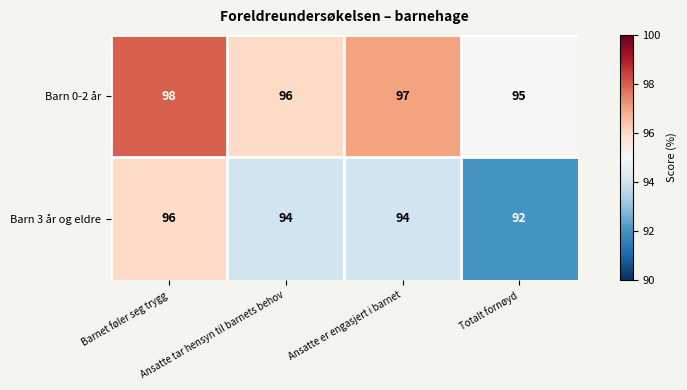

At how many categories does at least one series exceed 94?

4